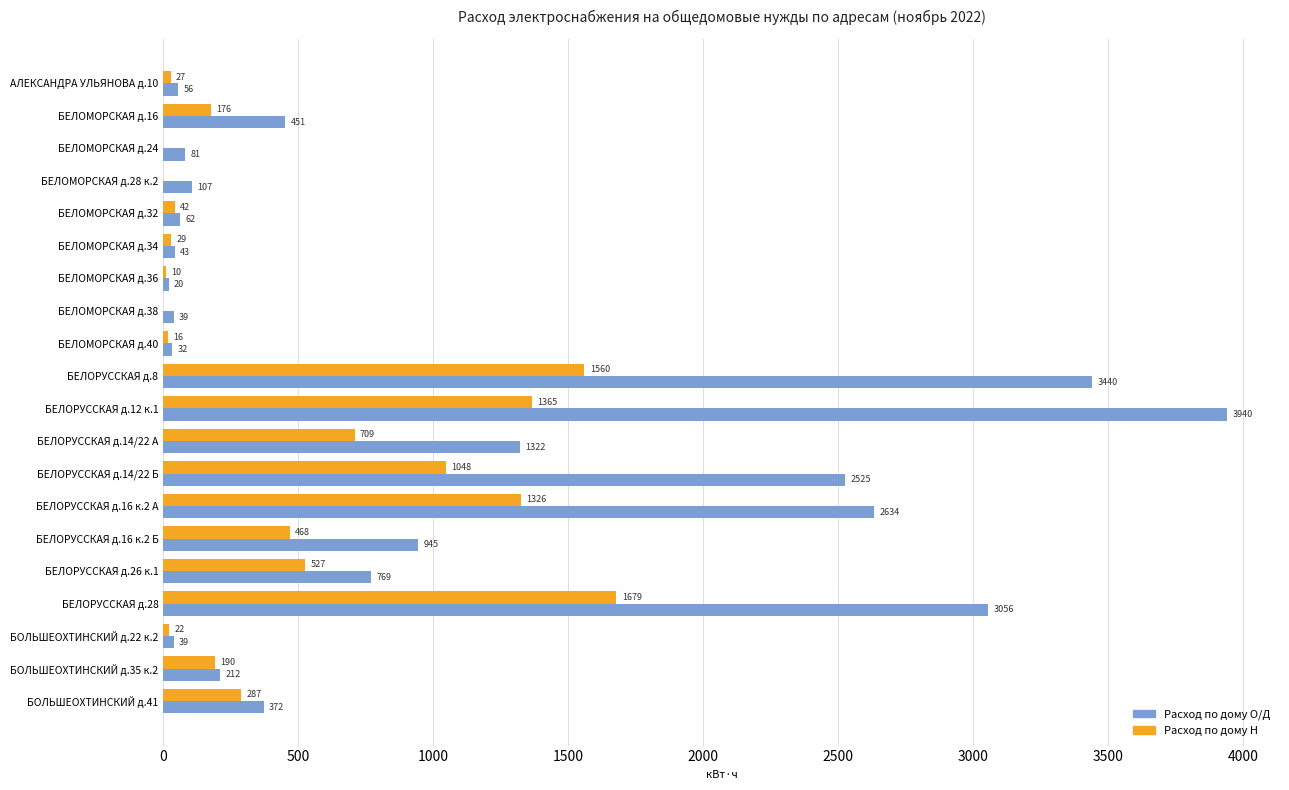

Which category has the highest value in the Расход по дому Н series?

БЕЛОРУССКАЯ д.28